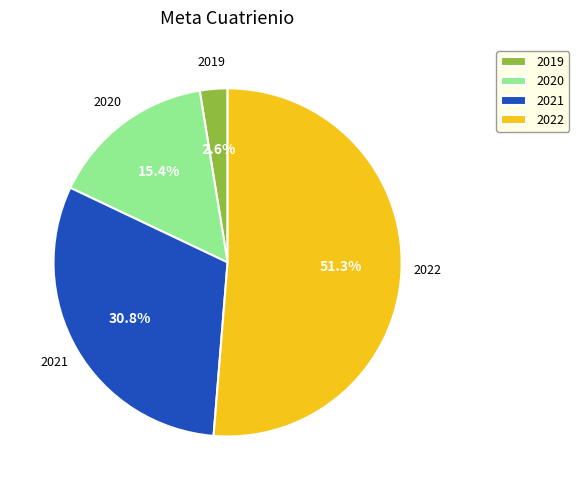

Which slice is the smallest?

2019